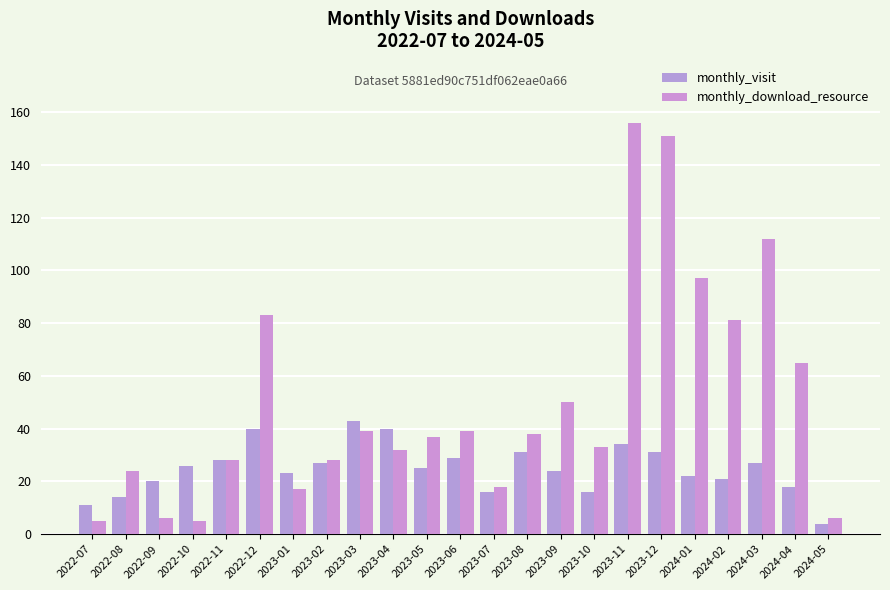

Does the chart contain any negative values?

No